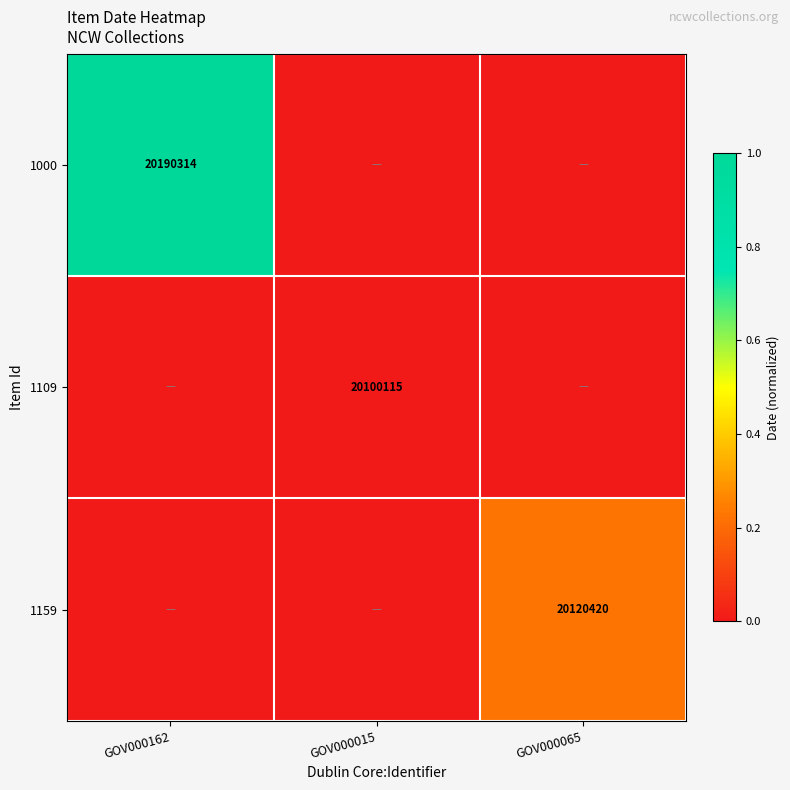

The 1000 series shows 10913263 at GOV000162. True or false?

False